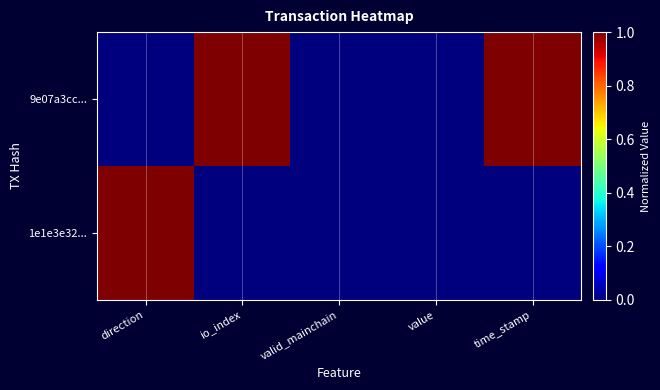

Count the number of categories in the chart.

5